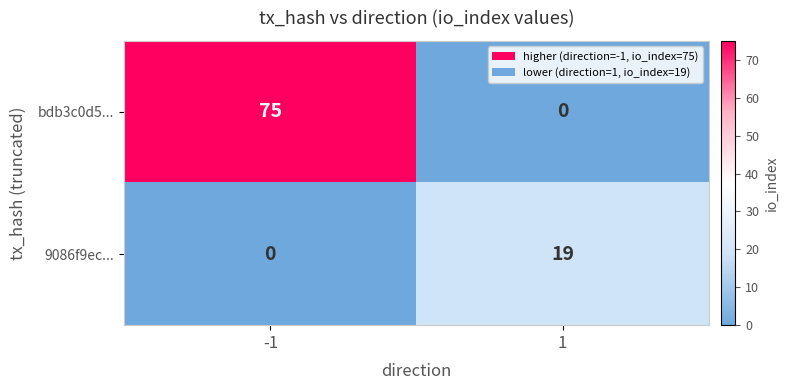

What is the maximum value shown in the chart?

75